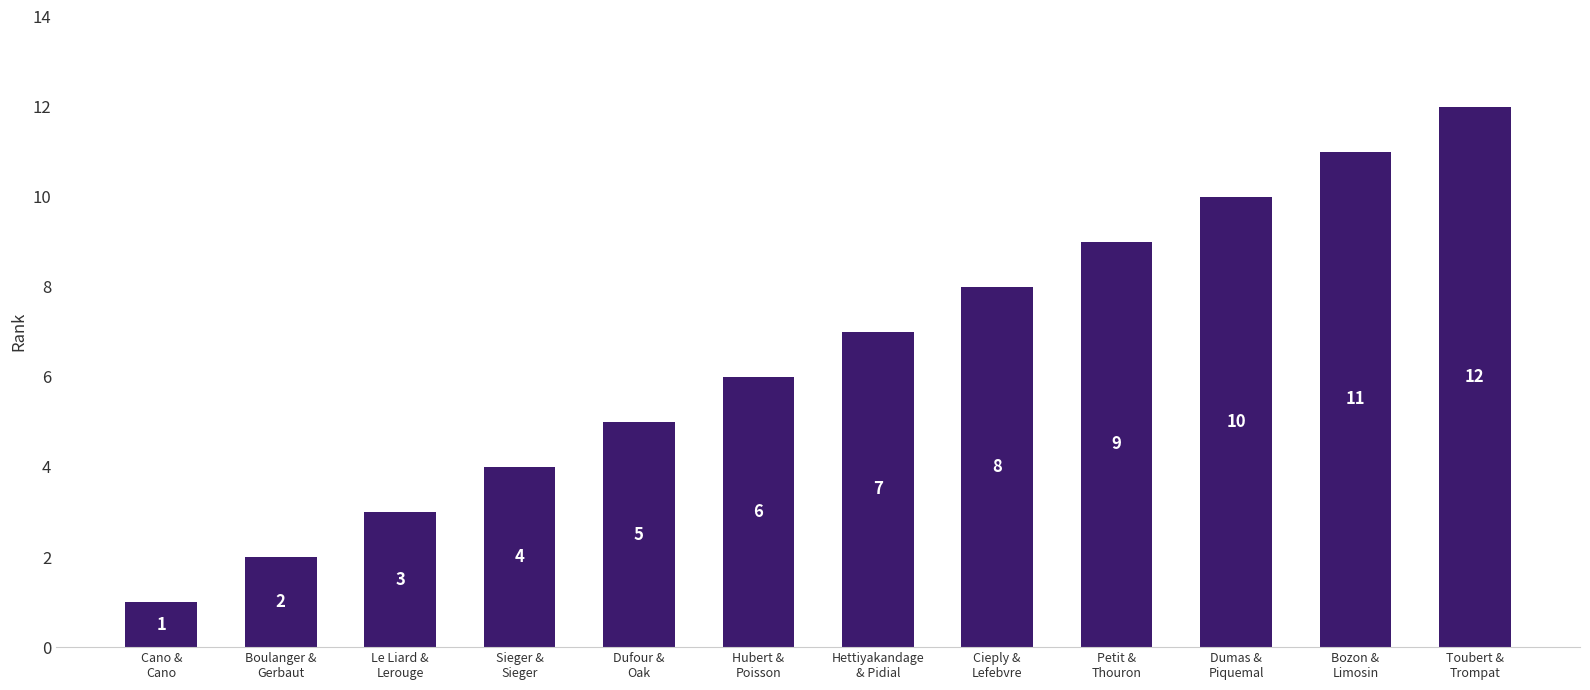

At which category does the chart reach its peak across all series?

Toubert &
Trompat